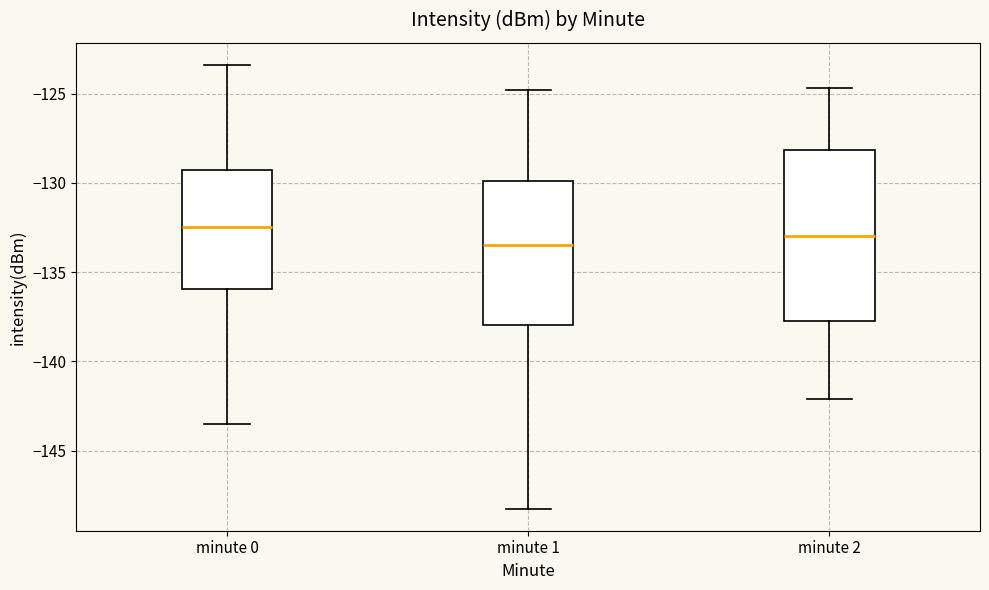

Reading left to right, transcribe this box plot: for each box, give where its median line is, the range the box spans, and where its two whiskers end, as read against the y-axis. The values are not printed on the chart, so give them approximately, as read against the axis.

minute 0: median -132.5, box -136.0 to -129.5, whiskers -143.5 to -123.5
minute 1: median -133.5, box -138.0 to -130.0, whiskers -148.5 to -125.0
minute 2: median -133.0, box -137.5 to -128.0, whiskers -142.0 to -124.5